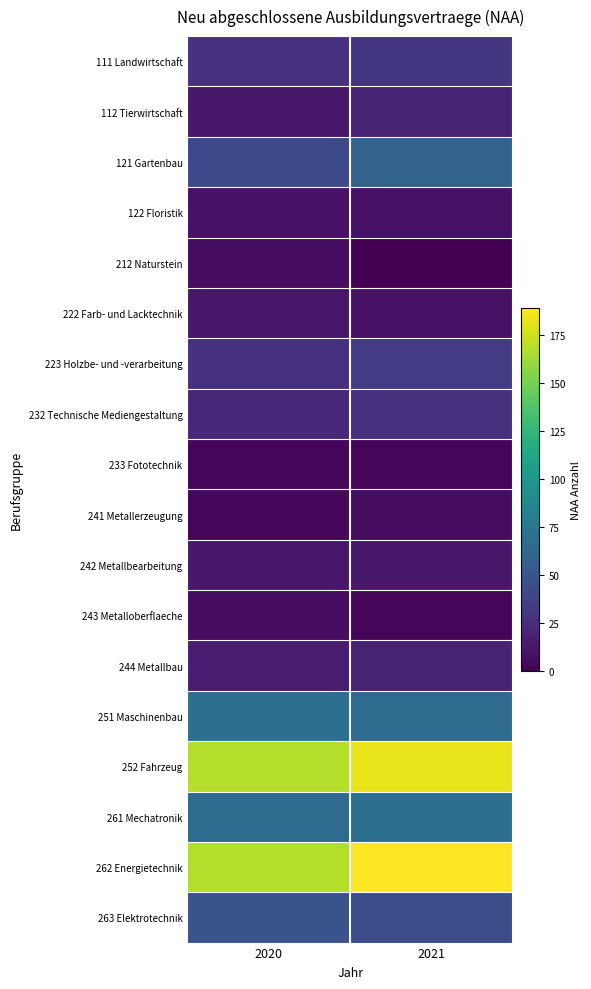

Reading left to right, extract all data points from this chart.

111 Landwirtschaft: 2020=27	2021=30
112 Tierwirtschaft: 2020=12	2021=18
121 Gartenbau: 2020=42	2021=60
122 Floristik: 2020=9	2021=9
212 Naturstein: 2020=6	2021=0
222 Farb- und Lacktechnik: 2020=12	2021=9
223 Holzbe- und -verarbeitung: 2020=27	2021=33
232 Technische Mediengestaltung: 2020=21	2021=27
233 Fototechnik: 2020=3	2021=3
241 Metallerzeugung: 2020=3	2021=6
242 Metallbearbeitung: 2020=12	2021=12
243 Metalloberflaeche: 2020=6	2021=3
244 Metallbau: 2020=15	2021=18
251 Maschinenbau: 2020=69	2021=66
252 Fahrzeug: 2020=168	2021=183
261 Mechatronik: 2020=66	2021=69
262 Energietechnik: 2020=168	2021=189
263 Elektrotechnik: 2020=48	2021=45